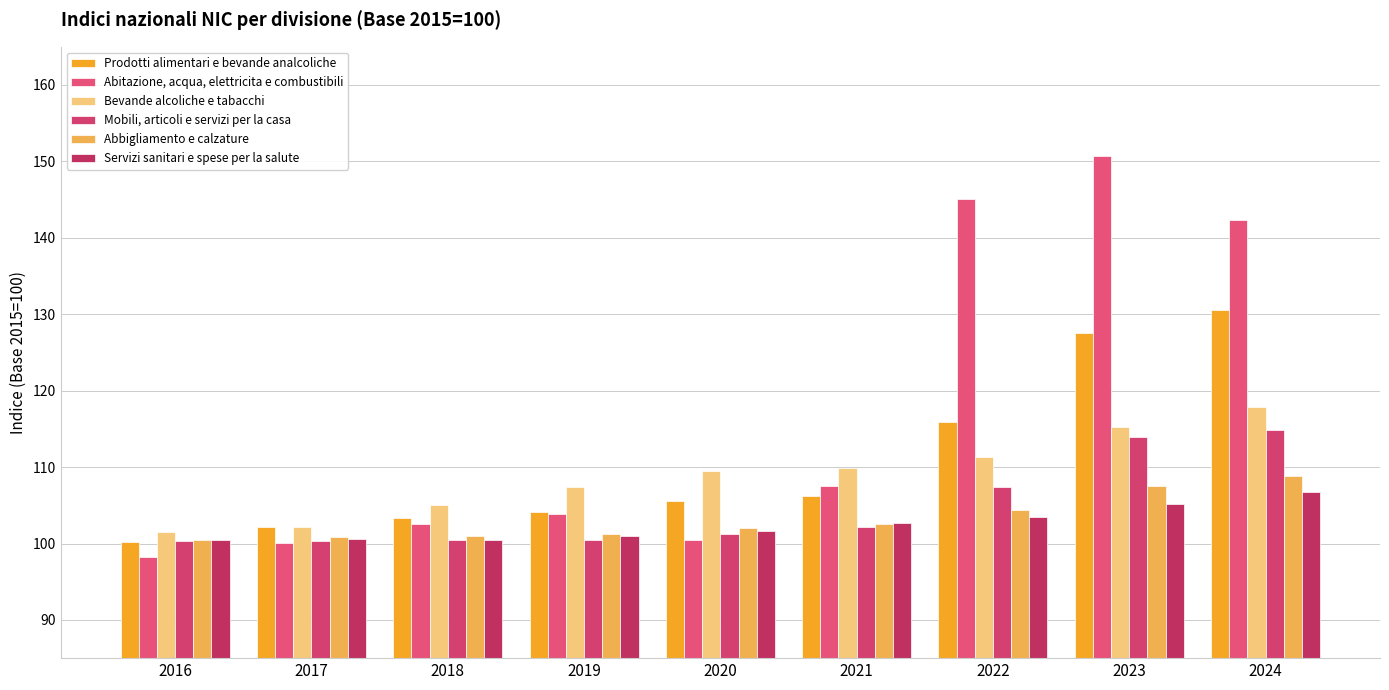

The value of Bevande alcoliche e tabacchi at 2021 is 173.9. True or false?

False